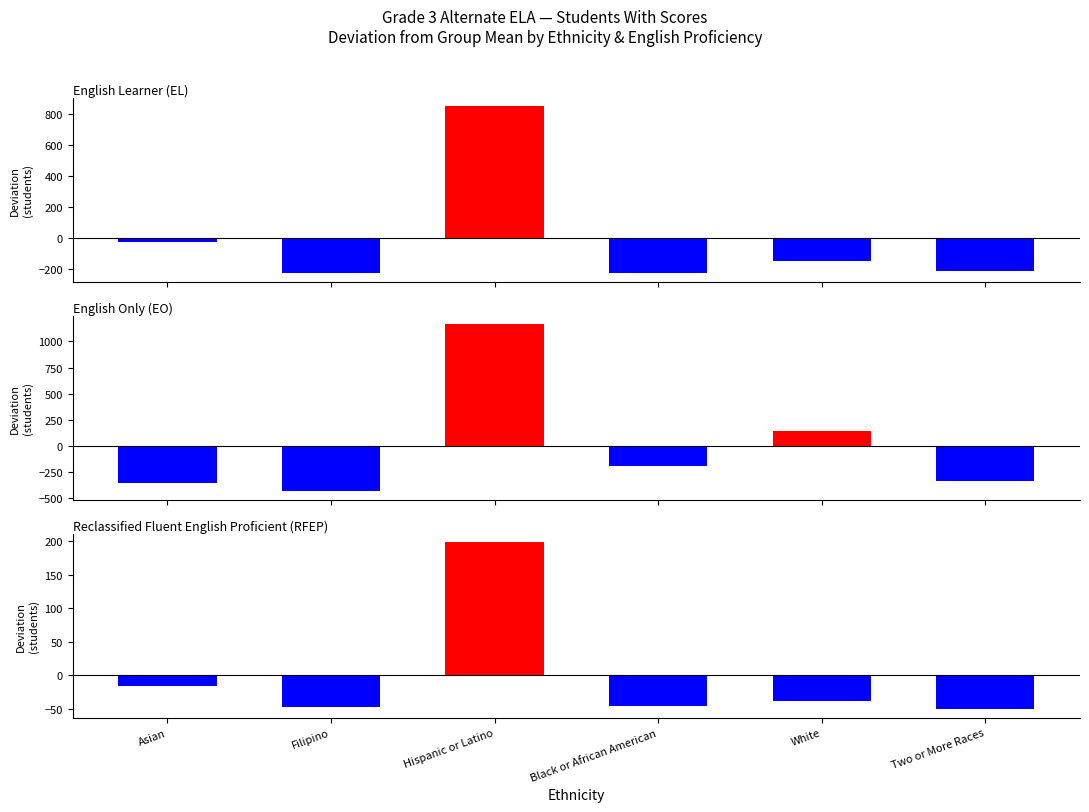

List the labels in order of Reclassified Fluent English Proficient (RFEP) value, smallest first.

Two or More Races, Filipino, Black or African American, White, Asian, Hispanic or Latino